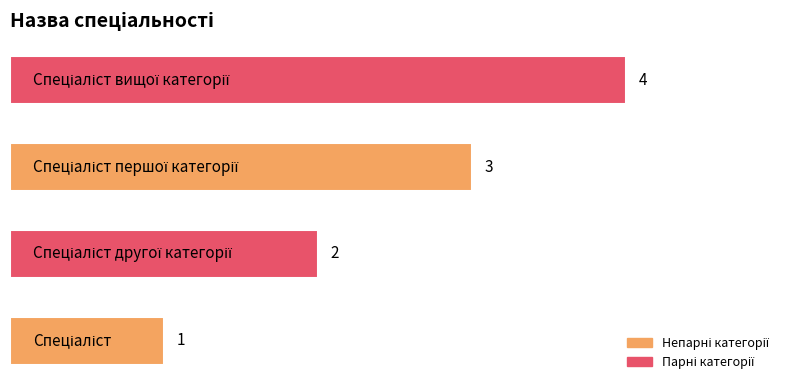

What is the sum of all values?

10